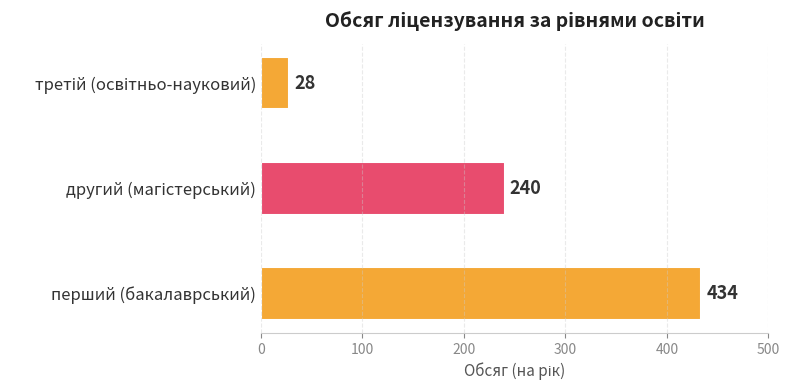

Count the number of data series in this chart.

1